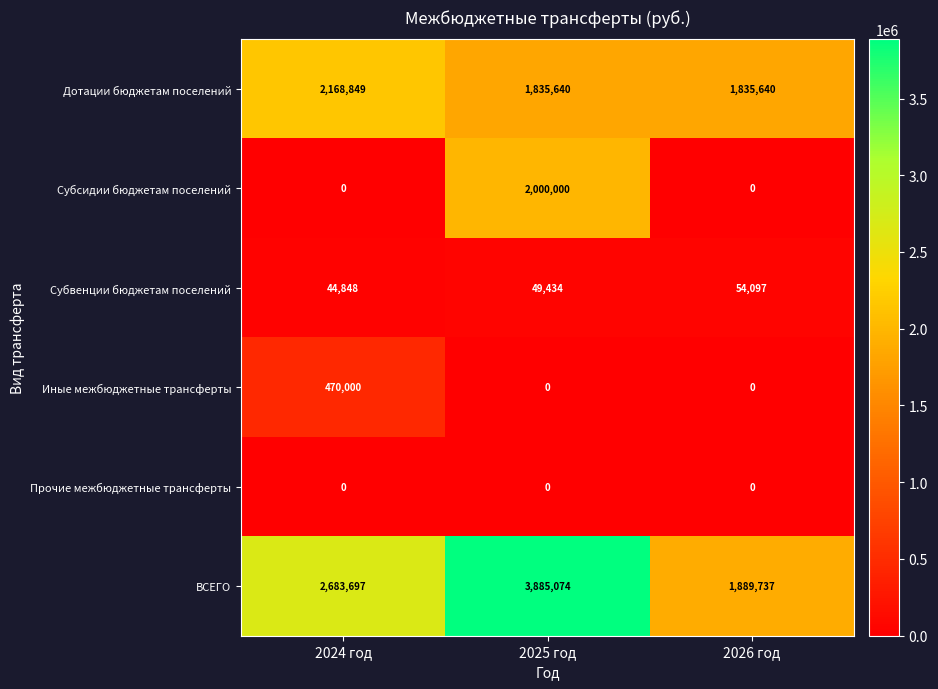

What is the difference between the highest and lowest values at 2026 год?

1889737